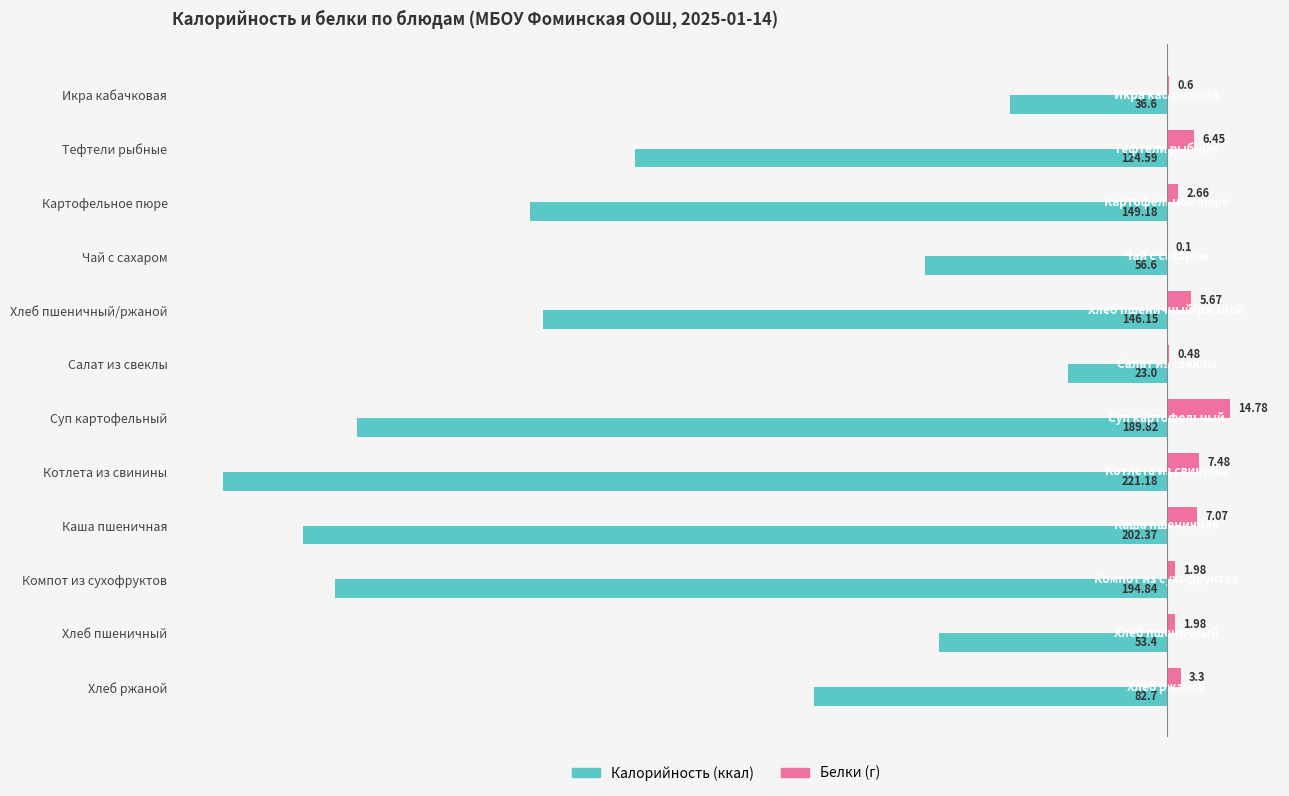

At which category is the sum across all series the highest?

Салат из свеклы